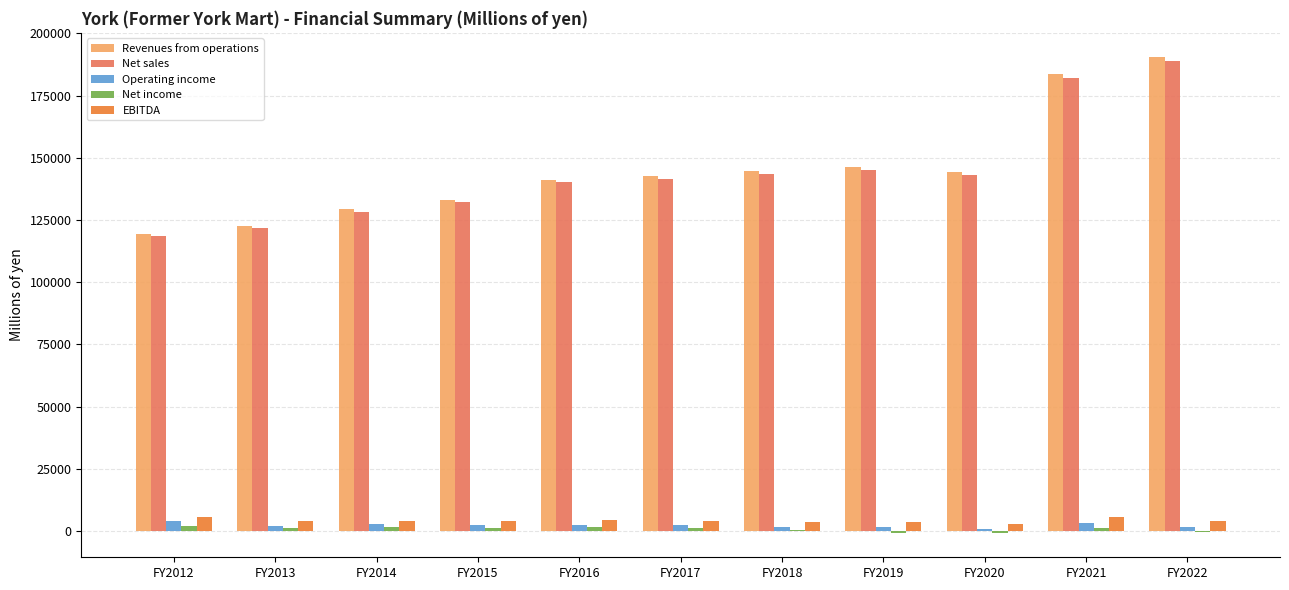

True or false: Net sales has a value of 221680 at FY2015.

False